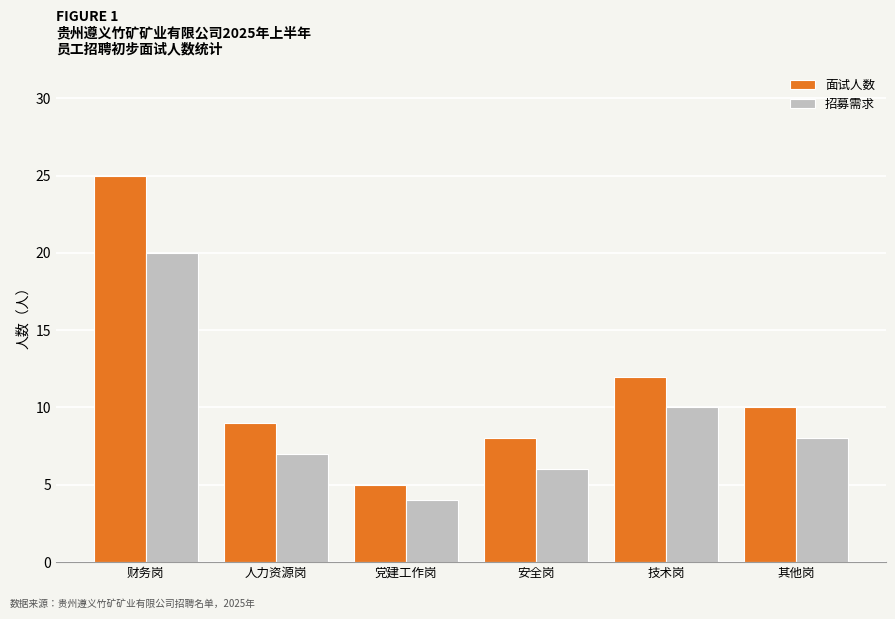

What is the difference between the 面试人数 values at 其他岗 and 党建工作岗?

5